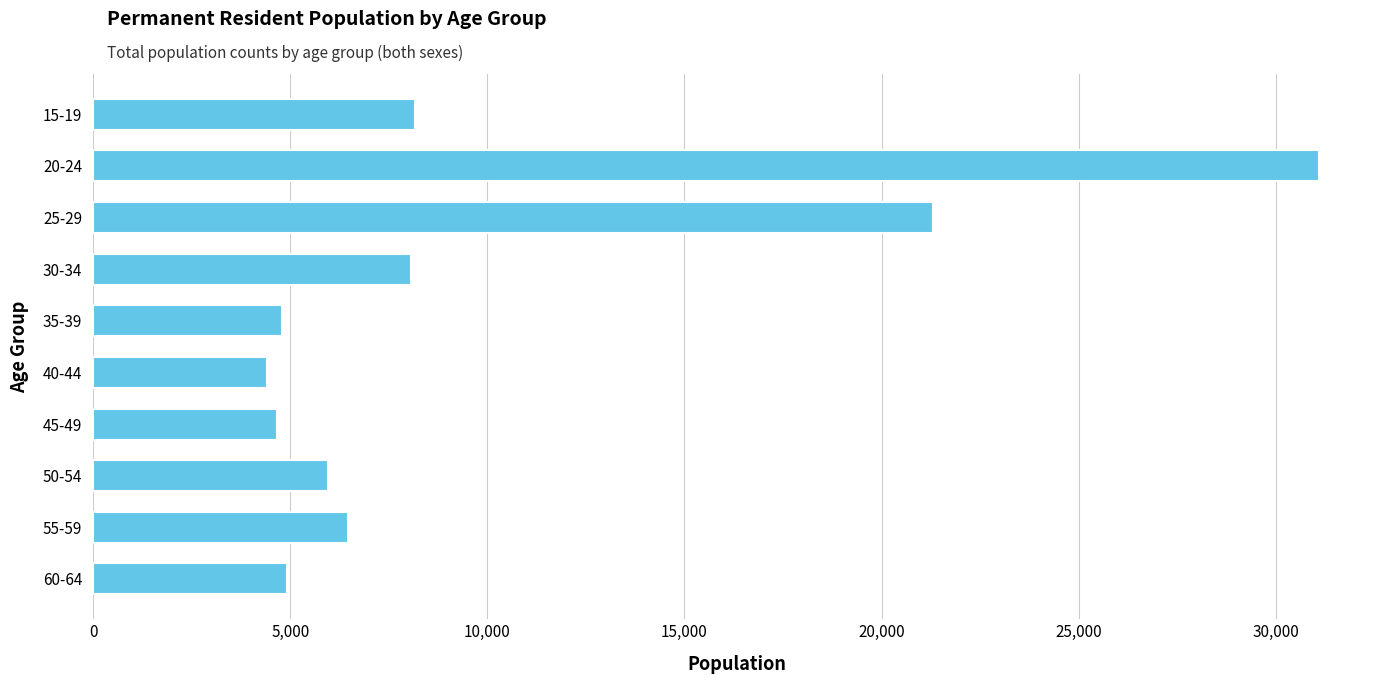

Is it true that the value at 25-29 is 21309?

True